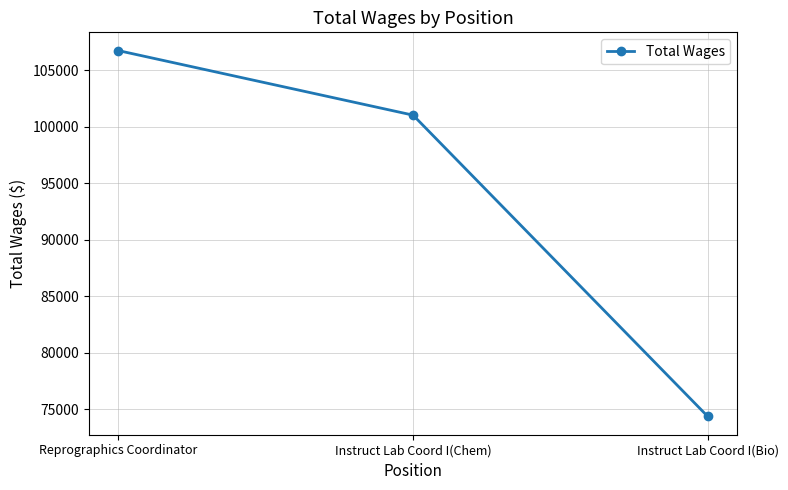

Read the value at Reprographics Coordinator.

106736